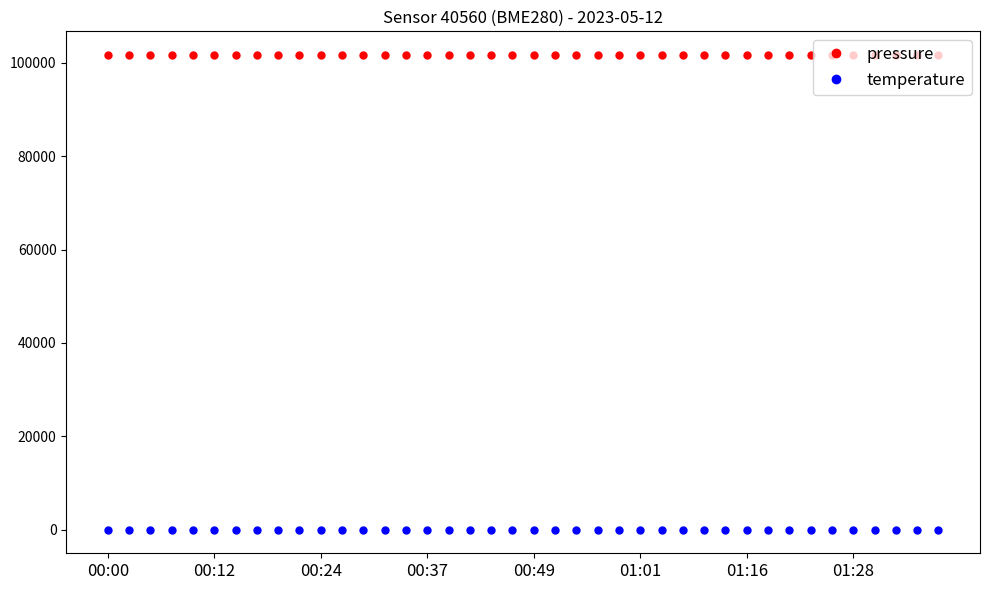

What is the maximum value shown in the chart?

101696.8